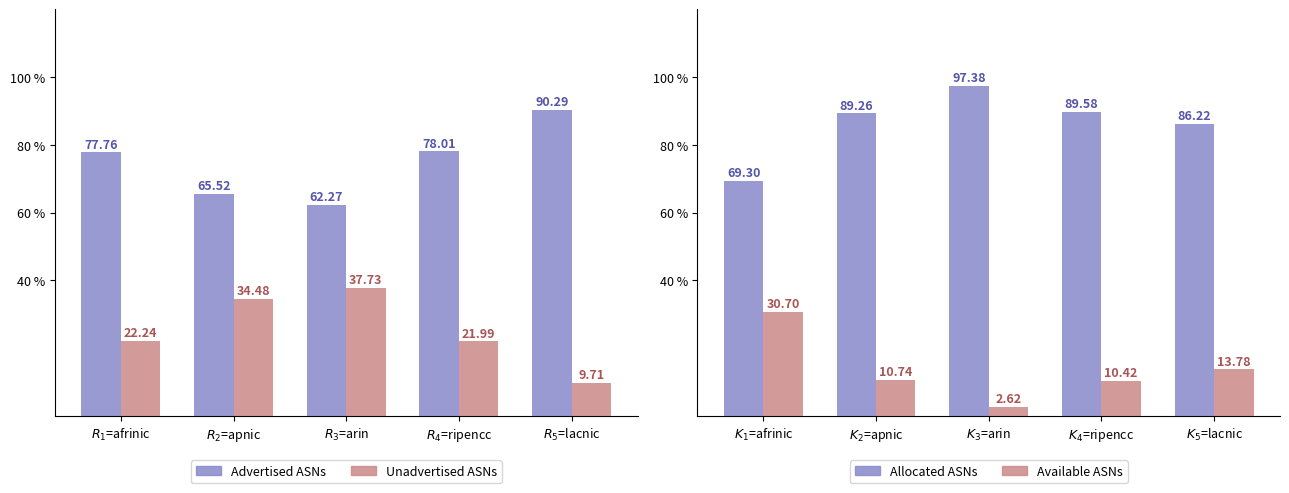

Is it true that Unadvertised ASNs equals 54.2 at $R_{2}$=apnic?

False